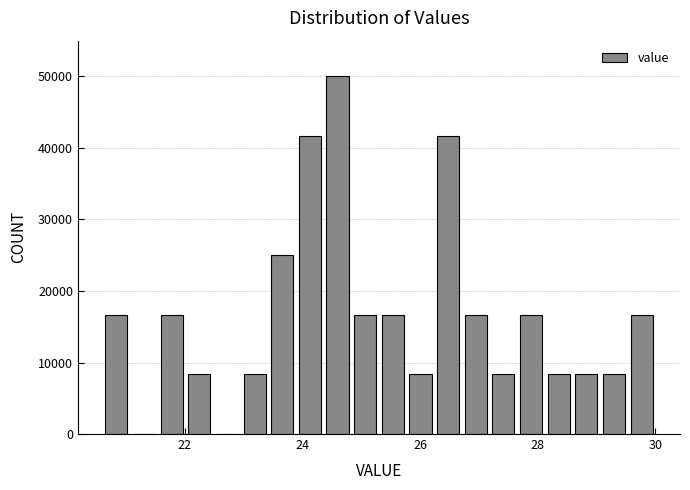

Read against the x-axis, roughly where is the centre of the tallest bar?

24.6